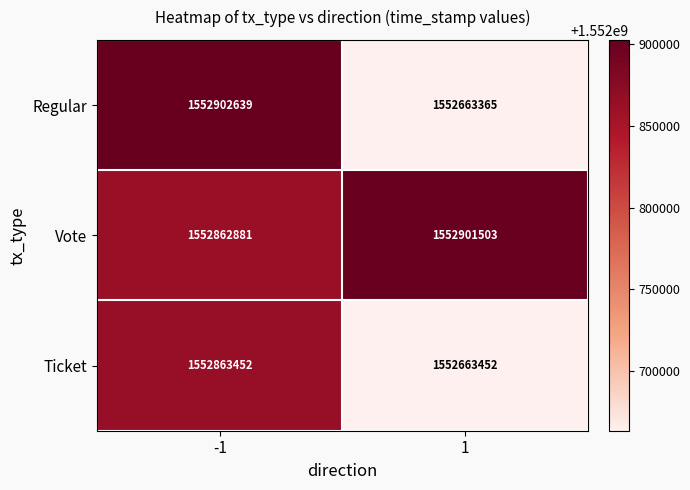

What is the spread (max minus min) of values at -1?

39758